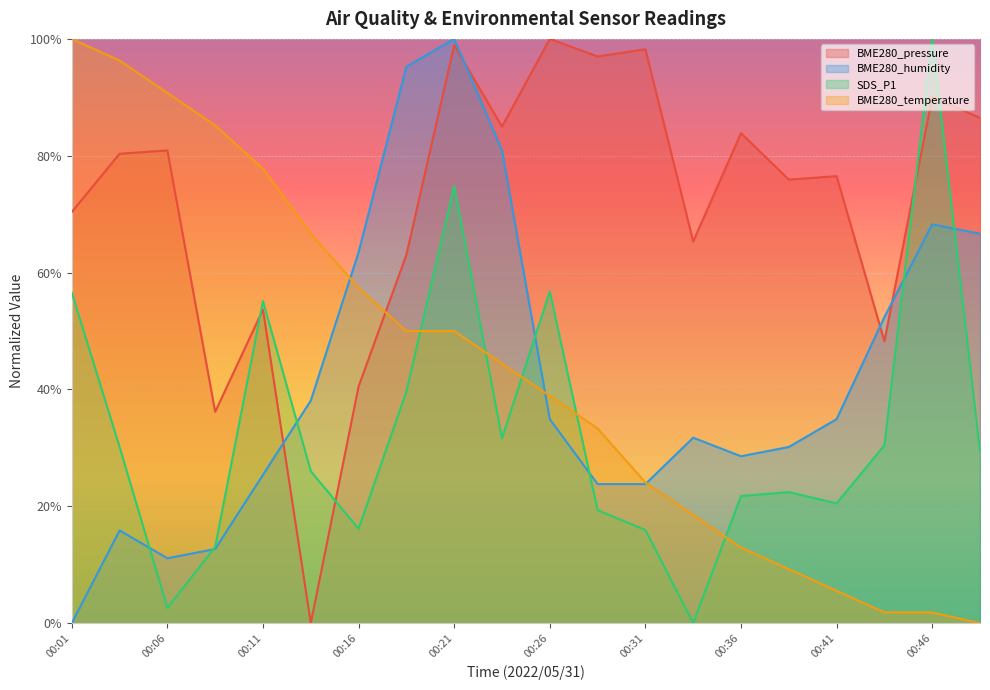

What are all the series names shown in the legend?

BME280_pressure, BME280_humidity, SDS_P1, BME280_temperature